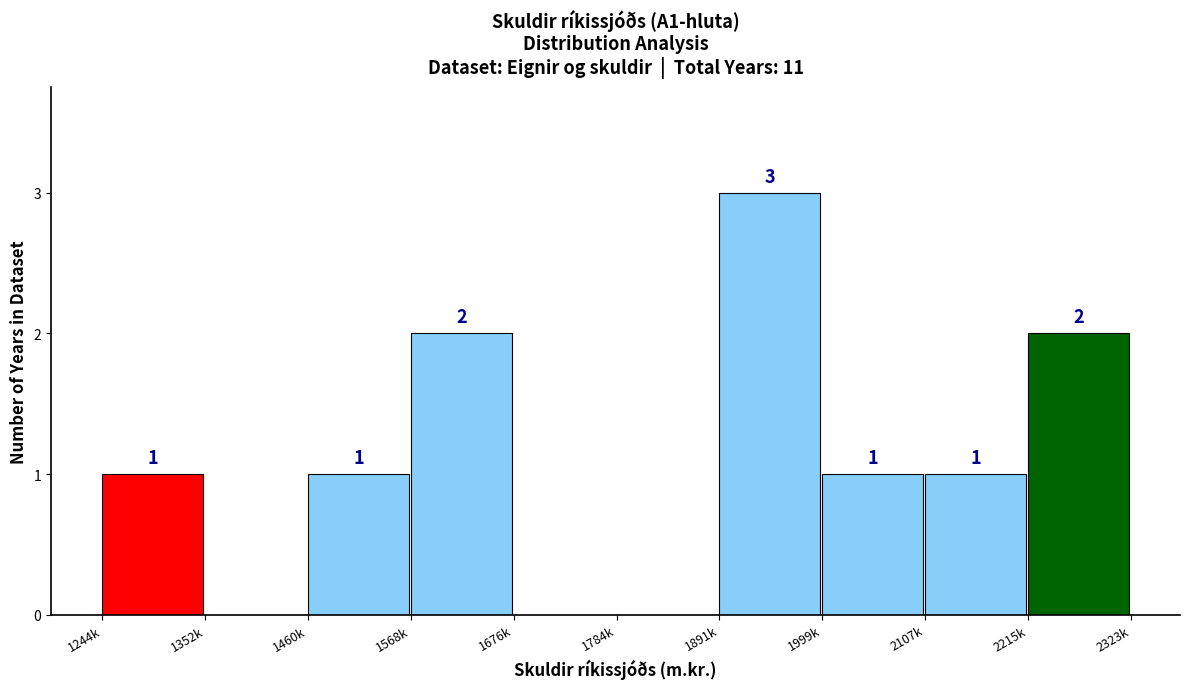

Reading right to left, extract all data points from this chart.

2215k=2	2107k=1	1999k=1	1891k=3	1784k=0	1676k=0	1568k=2	1460k=1	1352k=0	1244k=1